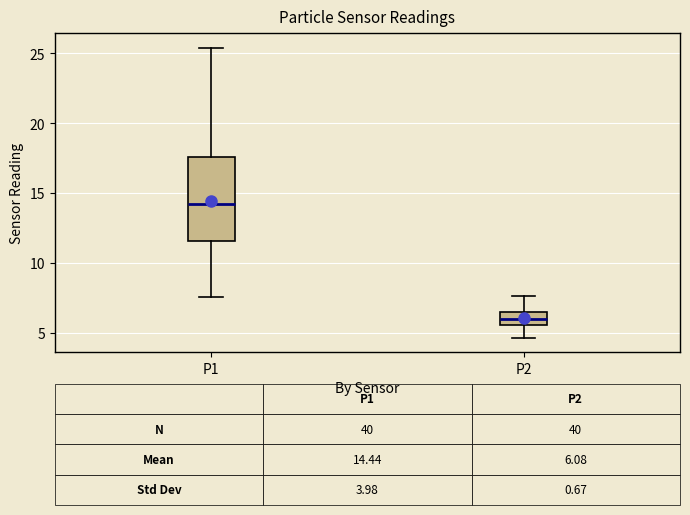

Which box is the tallest, from its lower edge to its upper edge?

P1